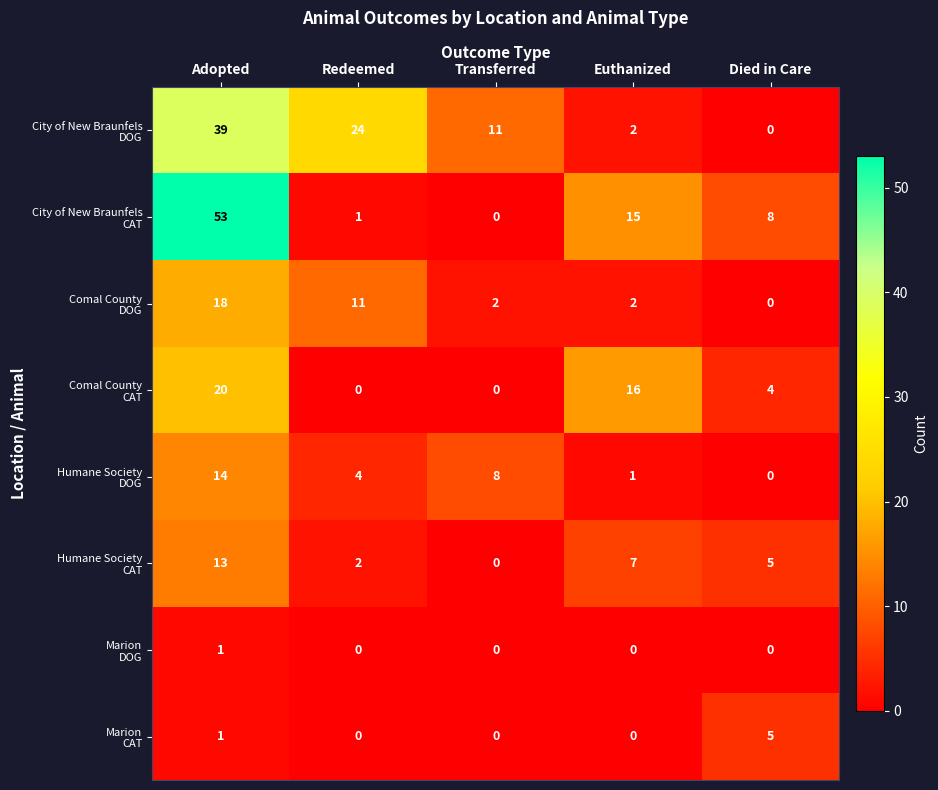

What is the difference between the highest and lowest values at Transferred?

11